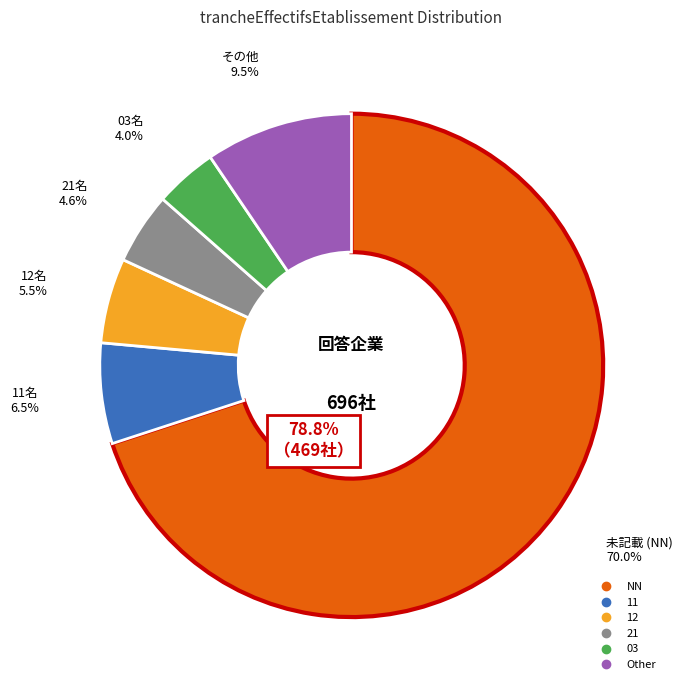

To the nearest percent, what is the combined percentage of NN and 03?

74%